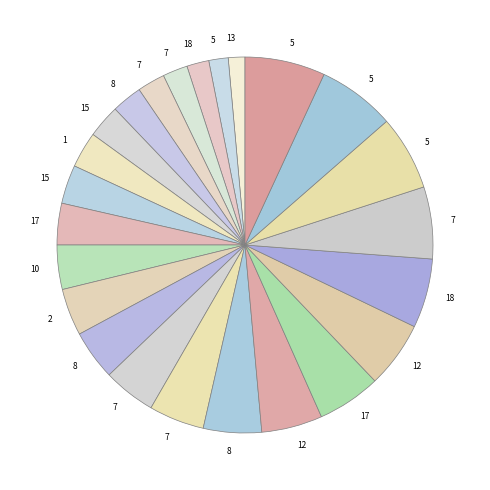

Which slice is the largest?

5